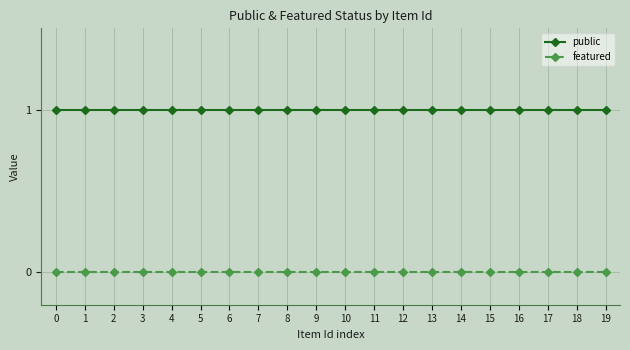

How many categories are shown in the chart?

20